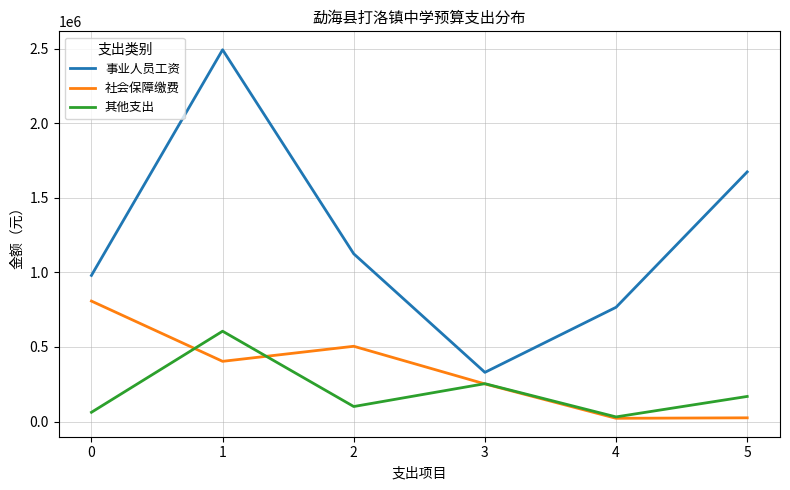

Where is the first local minimum for 其他支出?

2